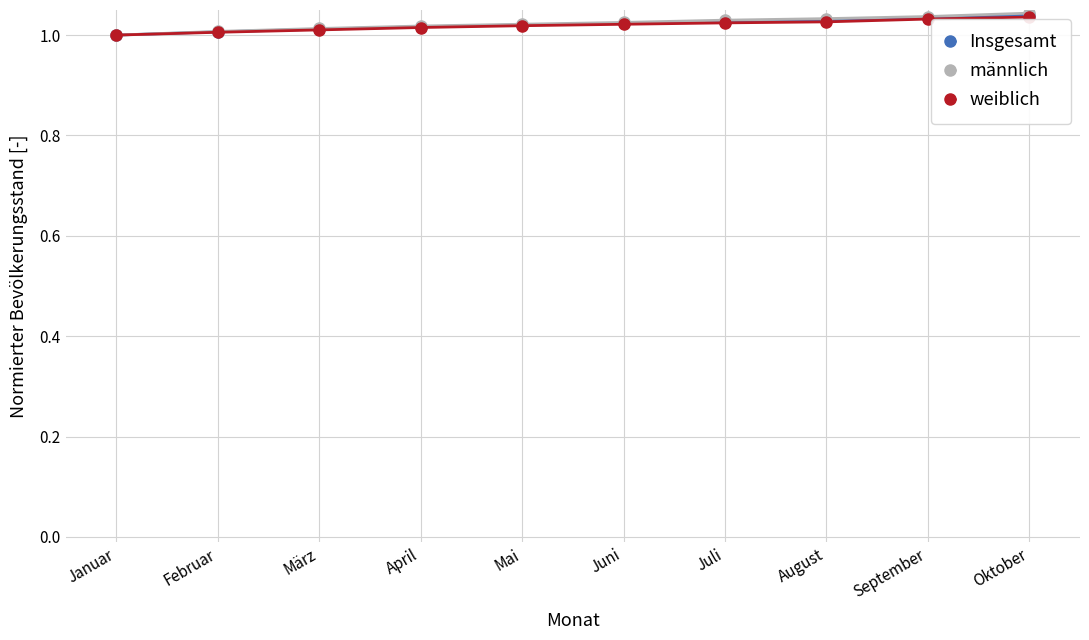

What position from the left is März?

3